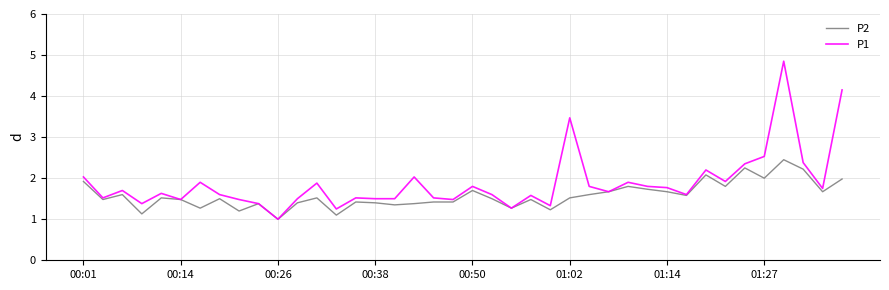

List the series in order of their peak value, lowest first.

P2, P1